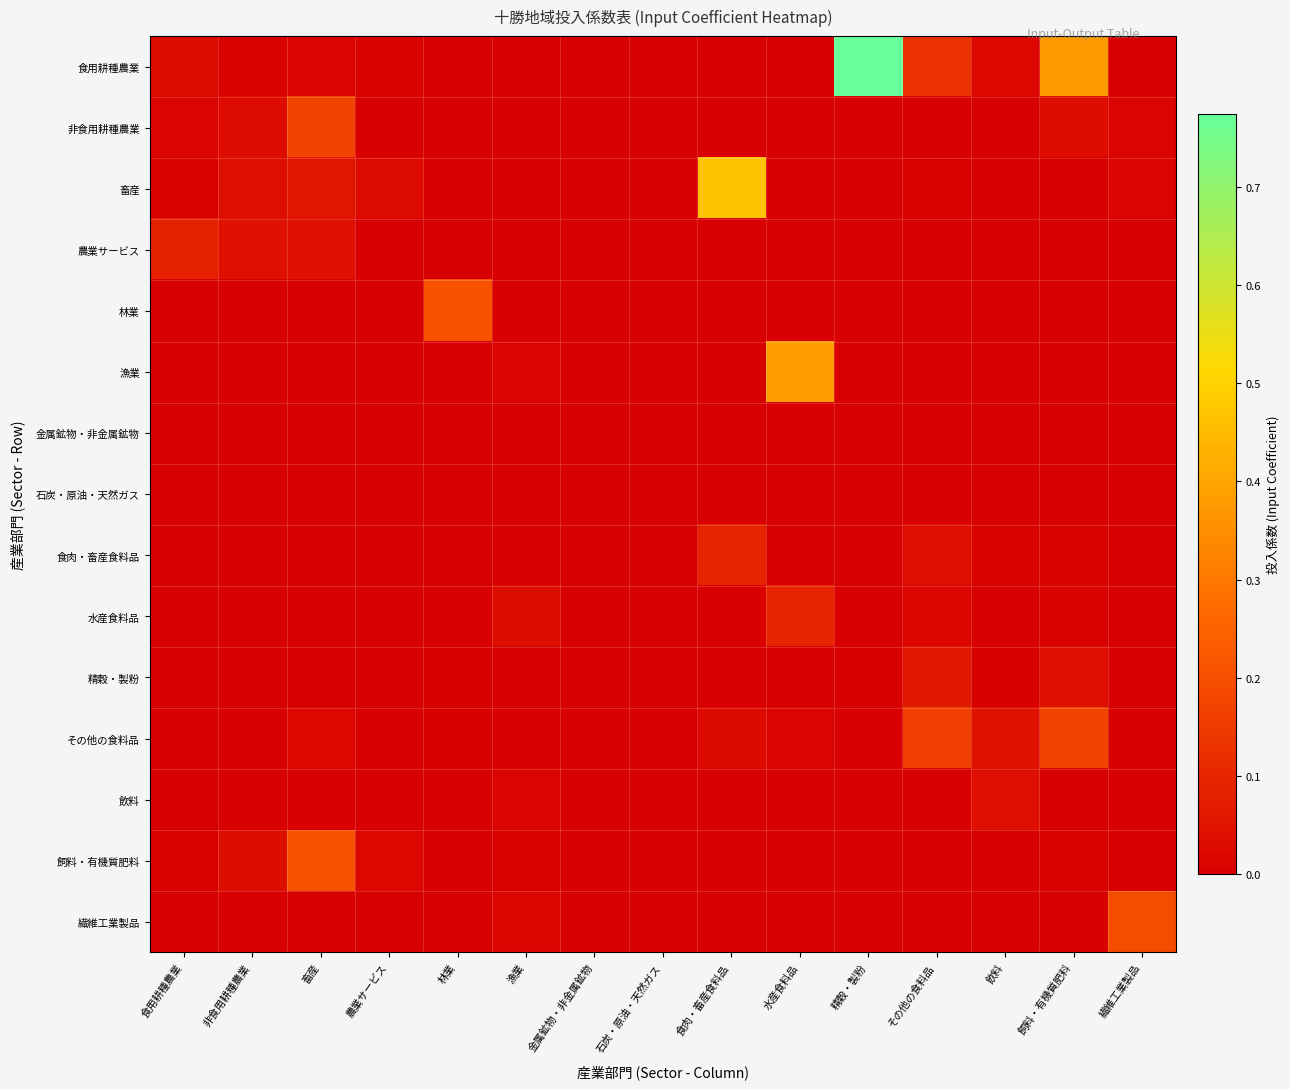

Which series has the widest spread of values?

食用耕種農業